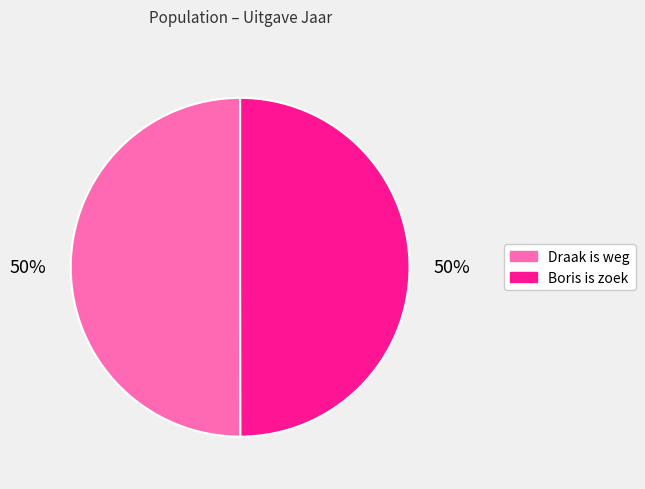

Approximately how many times larger is the value at Boris is zoek compared to Draak is weg?

1.0